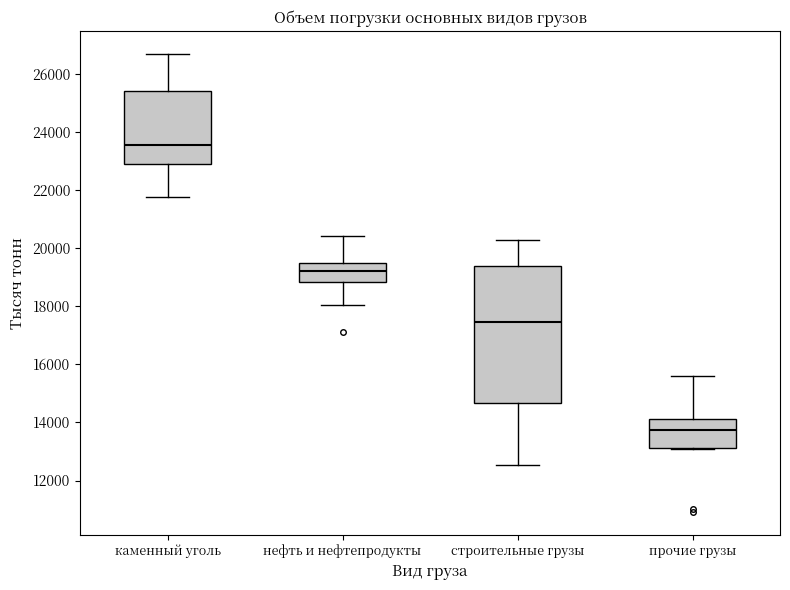

Which box's median line is the lowest?

прочие грузы